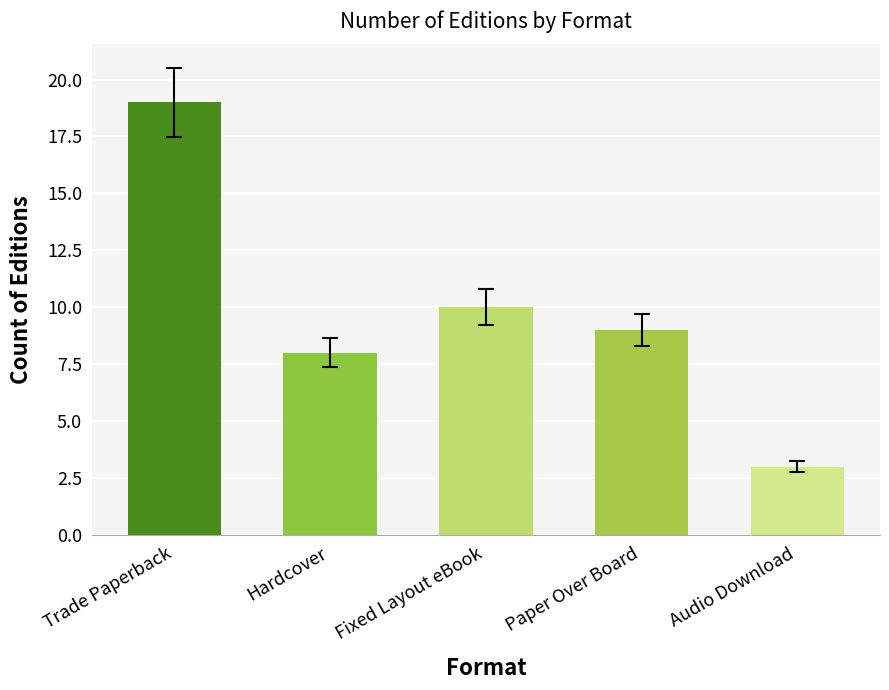

What is the value of the 2nd bar from the left?

8